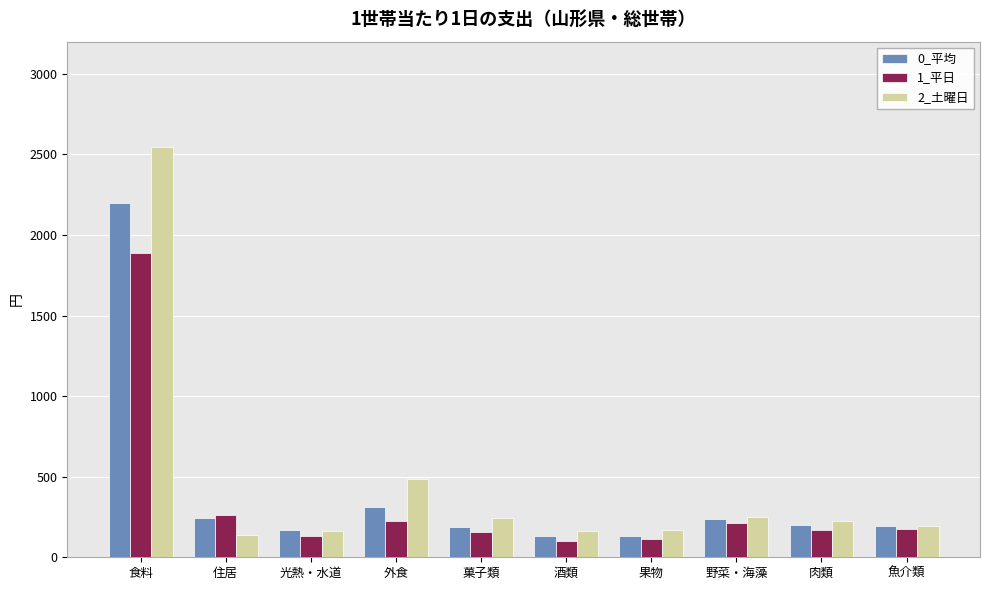

What is the average value of the 1_平日 series?

343.2